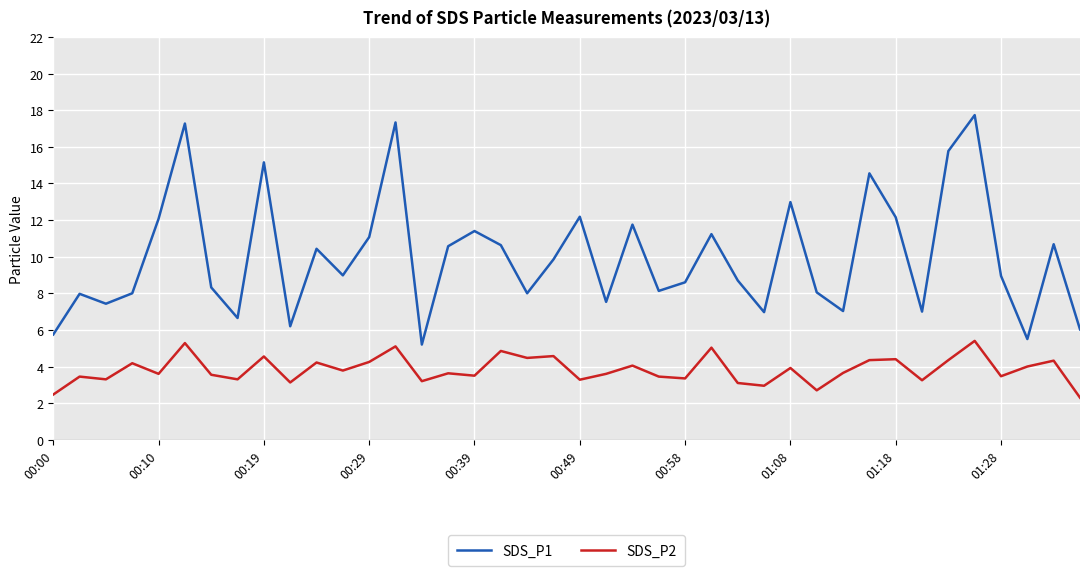

What is the greatest value displayed?

17.7